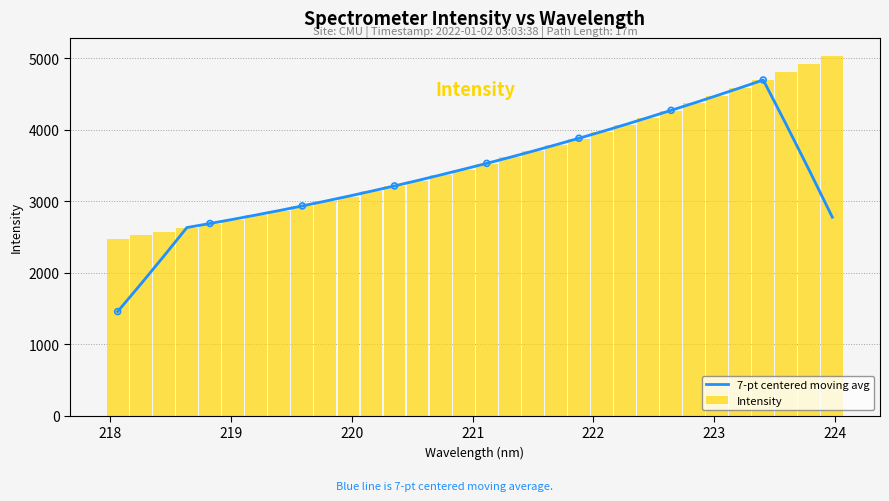

Which series has the largest total across all categories?

Intensity